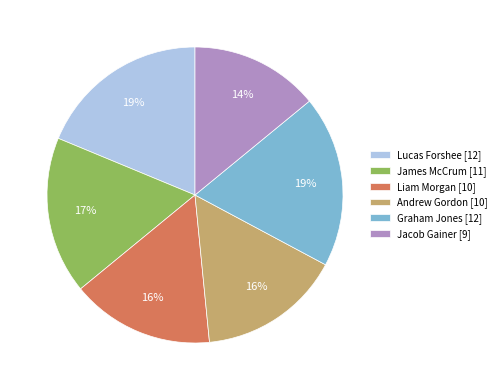

Which has a higher value, Andrew Gordon [10] or Jacob Gainer [9]?

Andrew Gordon [10]